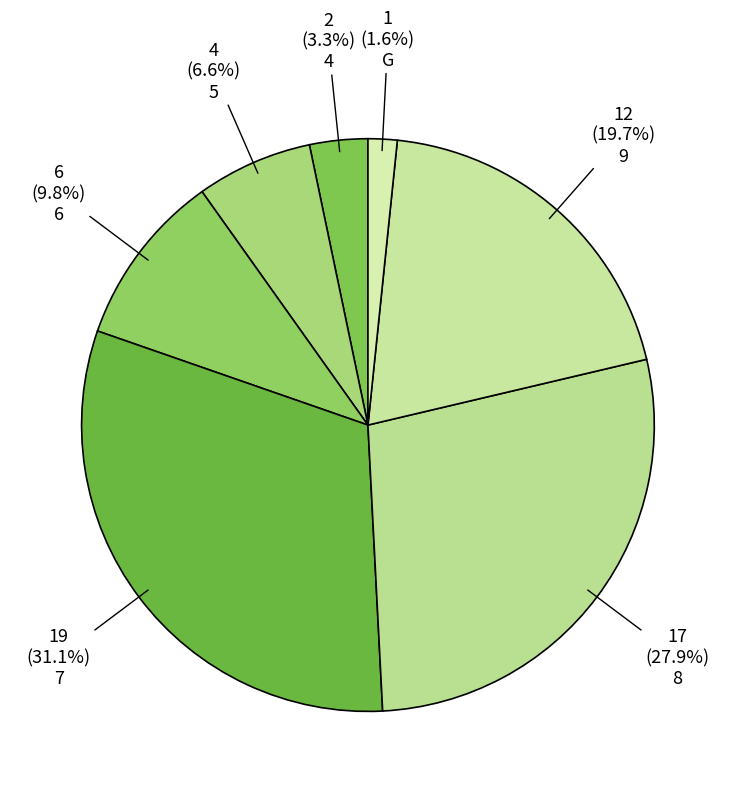

Is it true that 6 is 10% of the pie?

True